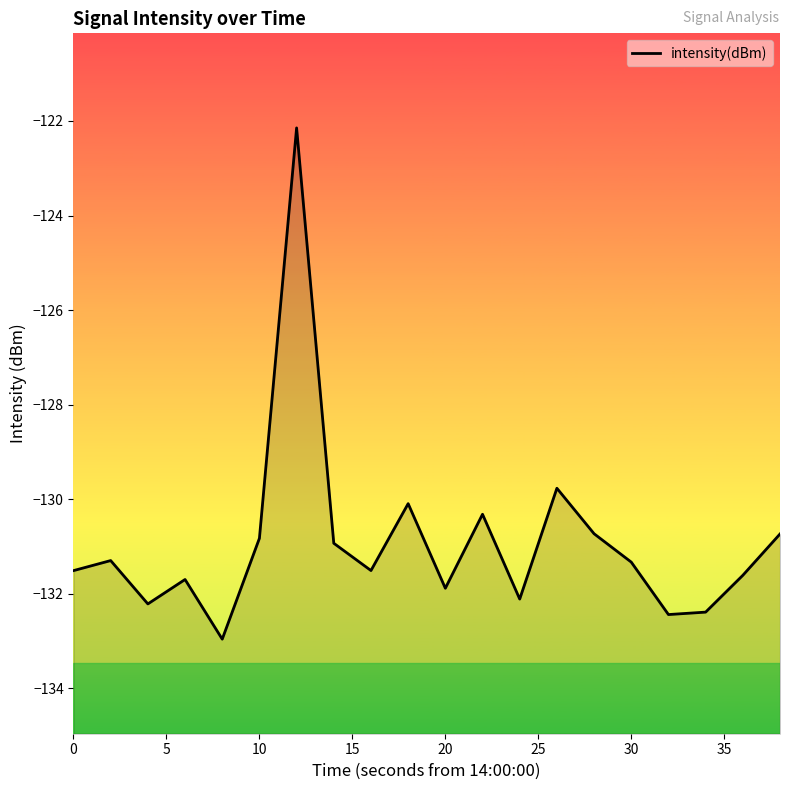

What is the average value?

-130.9